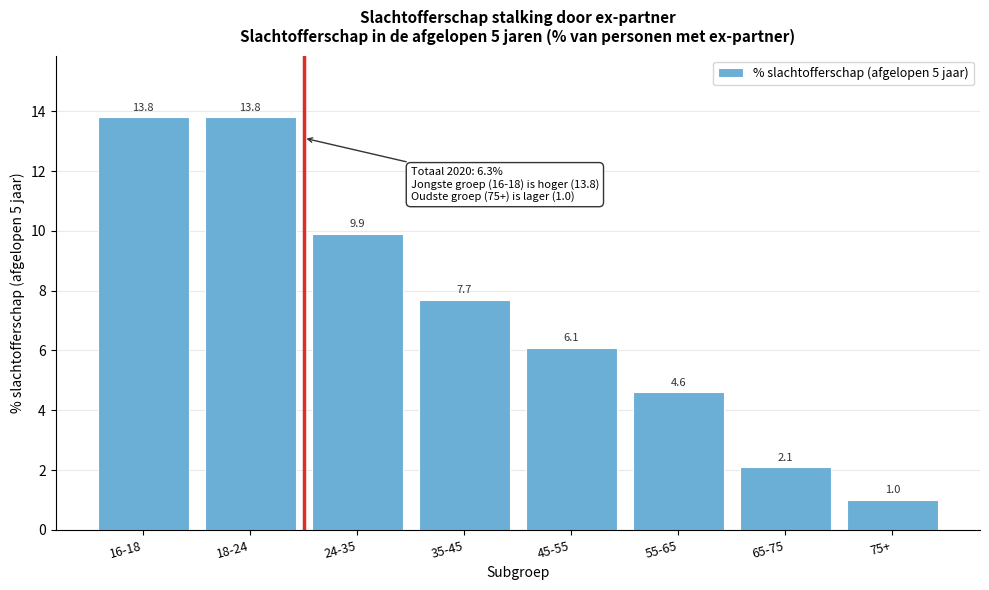

Reading right to left, transcribe all the data shown in this chart.

1.0	2.1	4.6	6.1	7.7	9.9	13.8	13.8